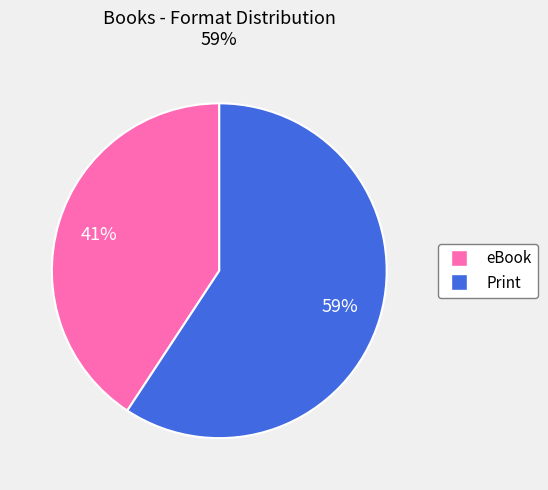

The Print slice represents 47% of the pie. True or false?

False